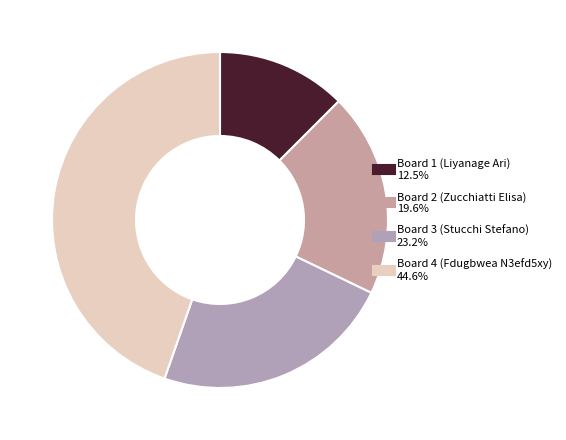

How many slices are in this pie chart?

4